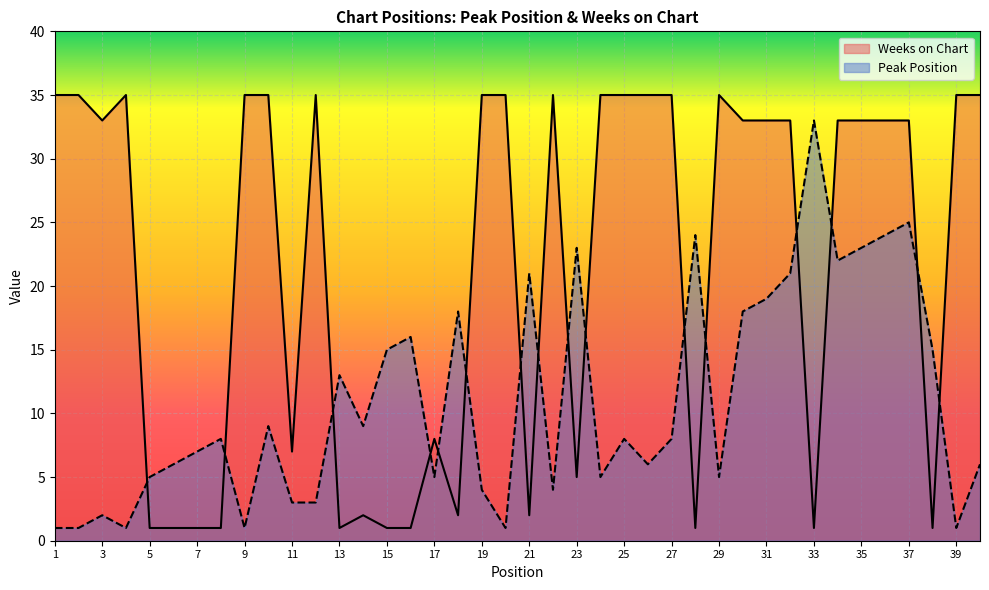

Is it true that Peak Position equals 3 at 11?

True